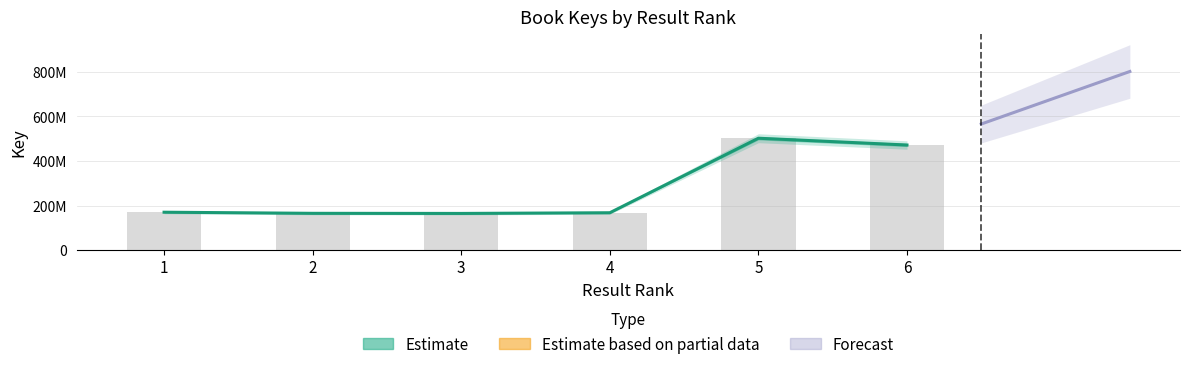

Are the bars horizontal?

No